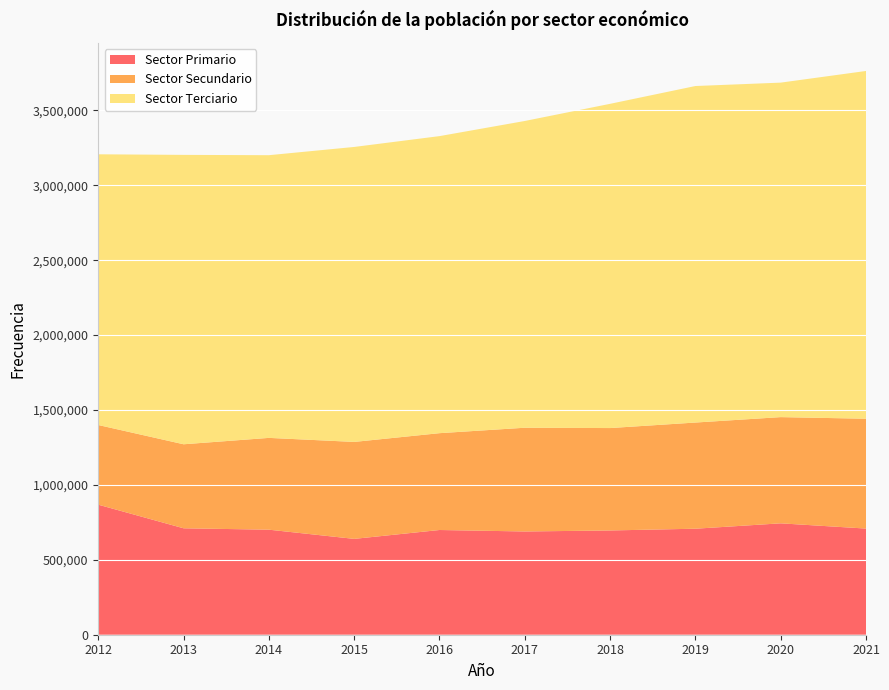

Reading left to right, extract all data points from this chart.

Sector Primario: 2012=868058	2013=710447	2014=701123	2015=639773	2016=699009	2017=689192	2018=695946	2019=707637	2020=743561	2021=708561
Sector Secundario: 2012=531834	2013=560839	2014=612791	2015=647230	2016=646397	2017=692466	2018=683591	2019=708710	2020=709016	2021=733267
Sector Terciario: 2012=1807056	2013=1931784	2014=1887041	2015=1969008	2016=1982866	2017=2047652	2018=2164316	2019=2246344	2020=2232776	2021=2321393